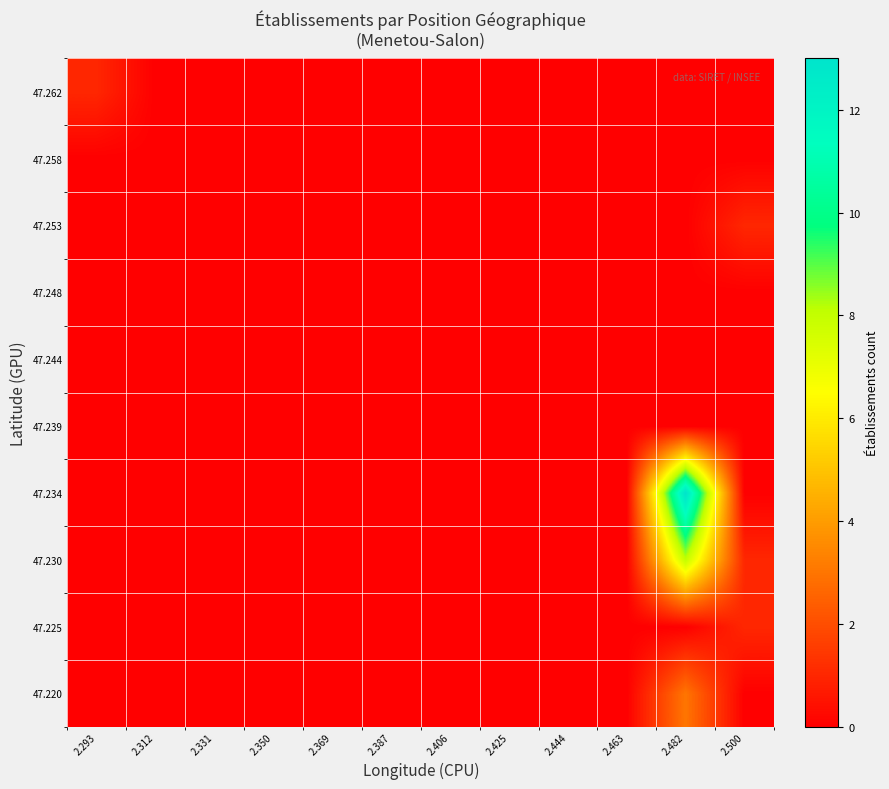

Reading left to right, what are all the values shown in this chart?

47.220: 2.293=0	2.312=0	2.331=0	2.350=0	2.369=0	2.387=0	2.406=0	2.425=0	2.444=0	2.463=0	2.482=3	2.500=0
47.225: 2.293=0	2.312=0	2.331=0	2.350=0	2.369=0	2.387=0	2.406=0	2.425=0	2.444=0	2.463=0	2.482=0	2.500=1
47.230: 2.293=0	2.312=0	2.331=0	2.350=0	2.369=0	2.387=0	2.406=0	2.425=0	2.444=0	2.463=0	2.482=8	2.500=1
47.234: 2.293=0	2.312=0	2.331=0	2.350=0	2.369=0	2.387=0	2.406=0	2.425=0	2.444=0	2.463=0	2.482=13	2.500=0
47.239: 2.293=0	2.312=0	2.331=0	2.350=0	2.369=0	2.387=0	2.406=0	2.425=0	2.444=0	2.463=0	2.482=0	2.500=0
47.244: 2.293=0	2.312=0	2.331=0	2.350=0	2.369=0	2.387=0	2.406=0	2.425=0	2.444=0	2.463=0	2.482=0	2.500=0
47.248: 2.293=0	2.312=0	2.331=0	2.350=0	2.369=0	2.387=0	2.406=0	2.425=0	2.444=0	2.463=0	2.482=0	2.500=0
47.253: 2.293=0	2.312=0	2.331=0	2.350=0	2.369=0	2.387=0	2.406=0	2.425=0	2.444=0	2.463=0	2.482=0	2.500=1
47.258: 2.293=0	2.312=0	2.331=0	2.350=0	2.369=0	2.387=0	2.406=0	2.425=0	2.444=0	2.463=0	2.482=0	2.500=0
47.262: 2.293=1	2.312=0	2.331=0	2.350=0	2.369=0	2.387=0	2.406=0	2.425=0	2.444=0	2.463=0	2.482=0	2.500=0